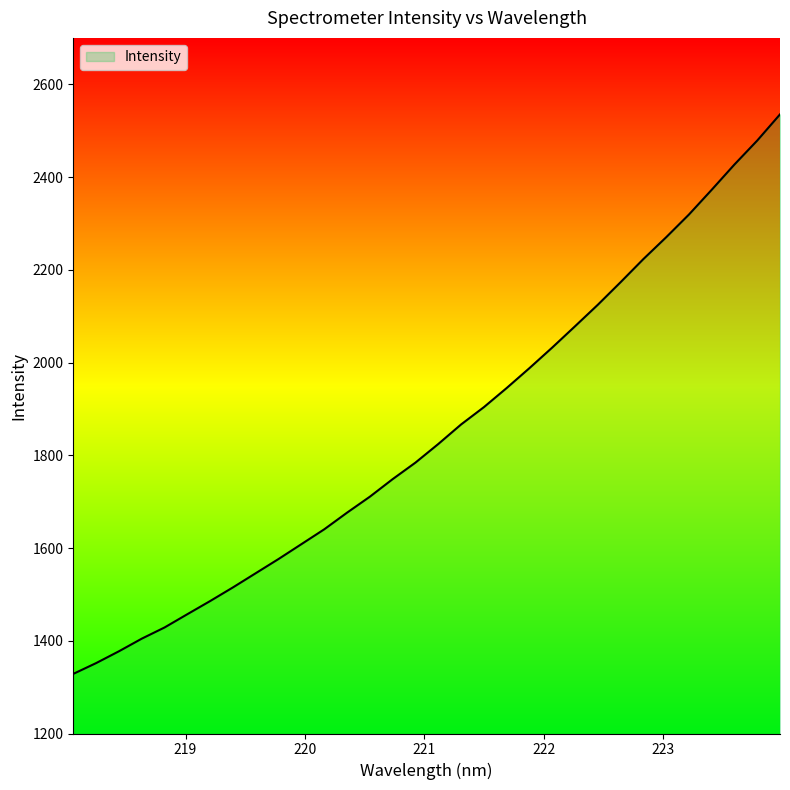

What is the minimum value shown in the chart?

1328.5